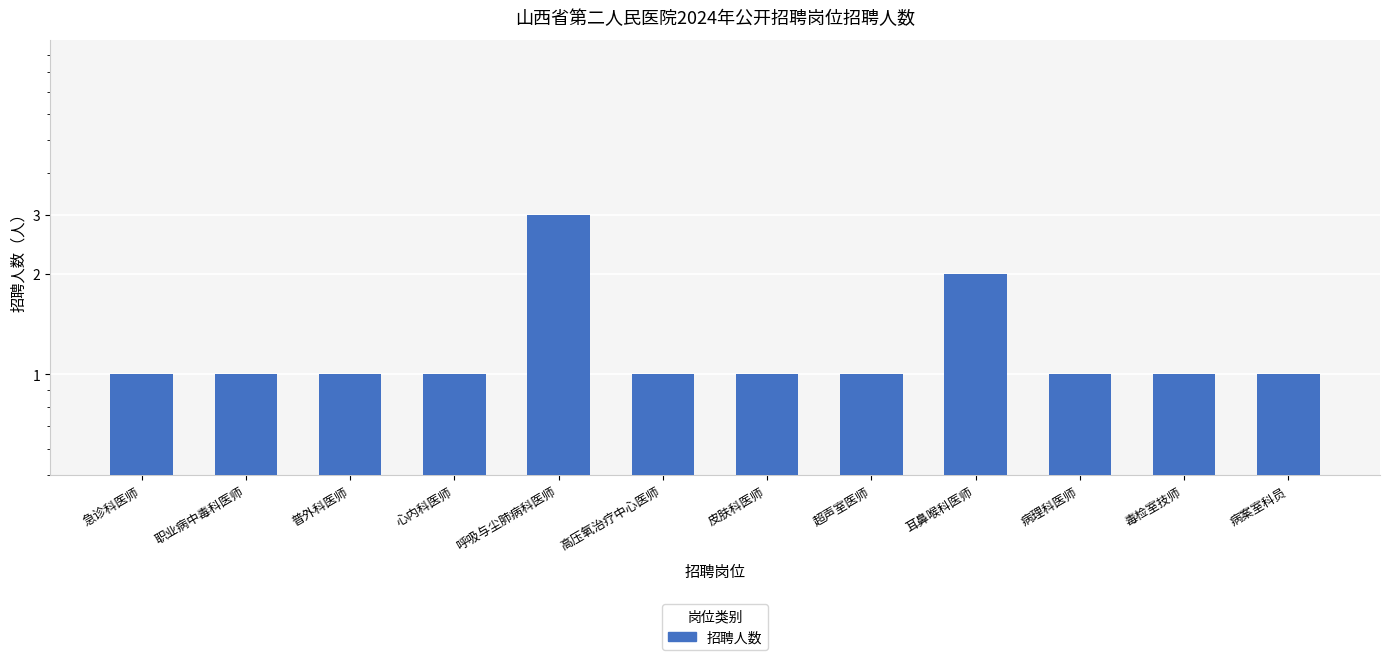

What is the label of the 4th bar from the right?

耳鼻喉科医师